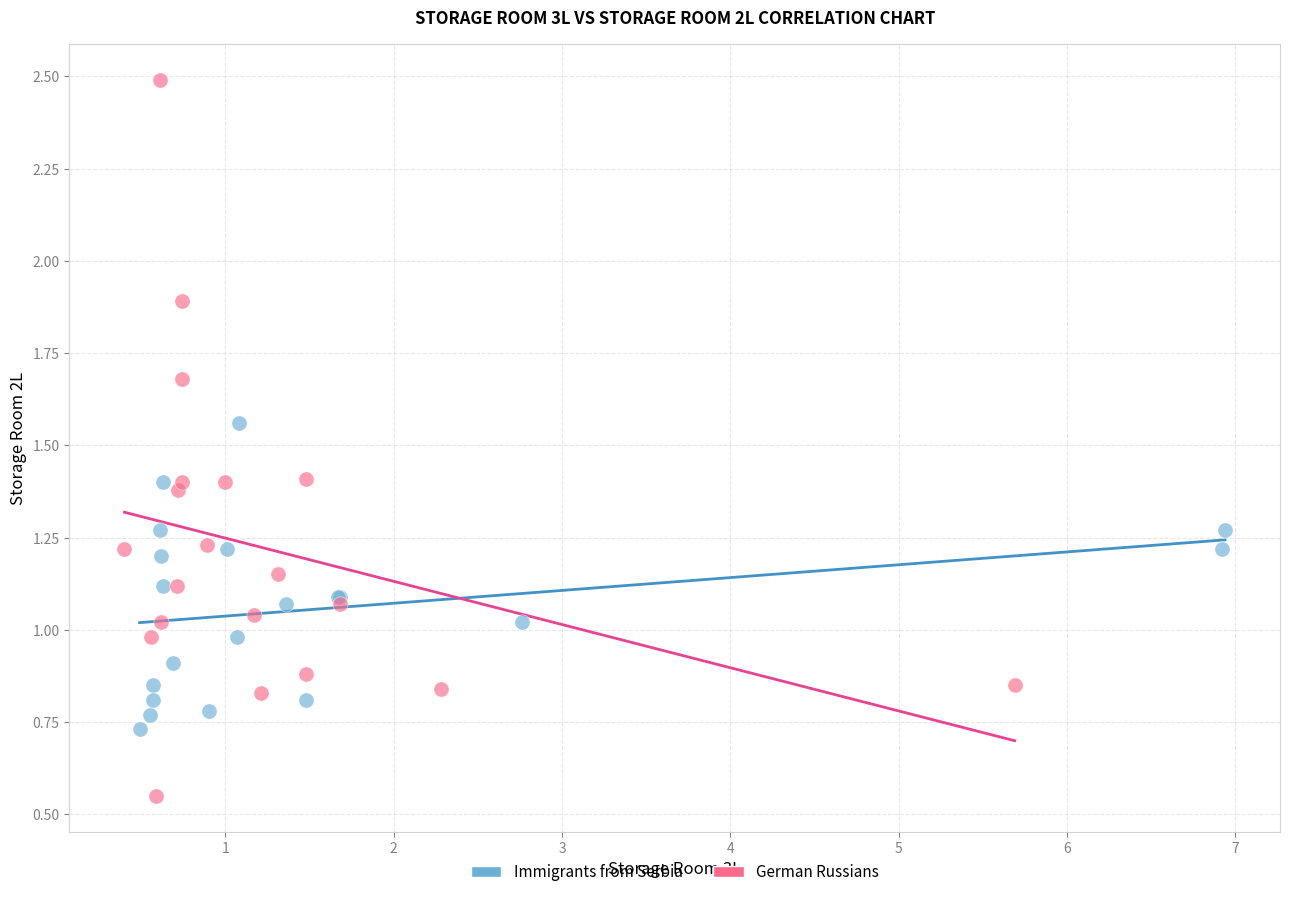

Which series reaches the minimum Y coordinate?

German Russians